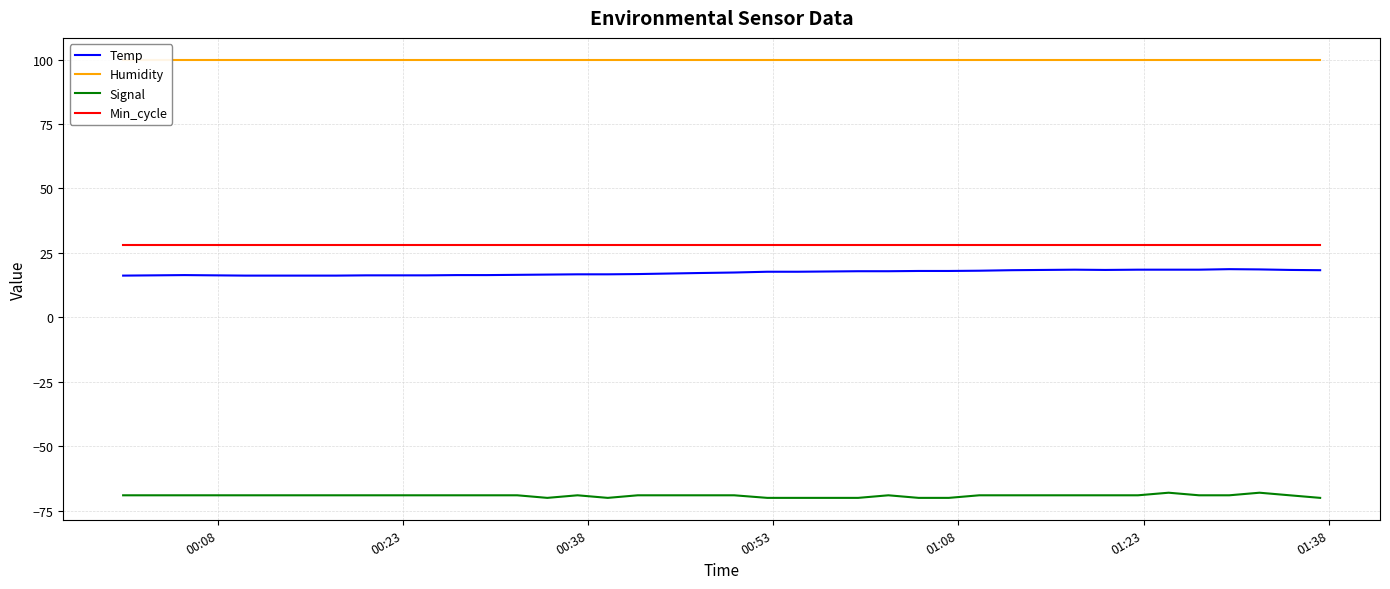

True or false: Temp and Min_cycle cross at least once.

False